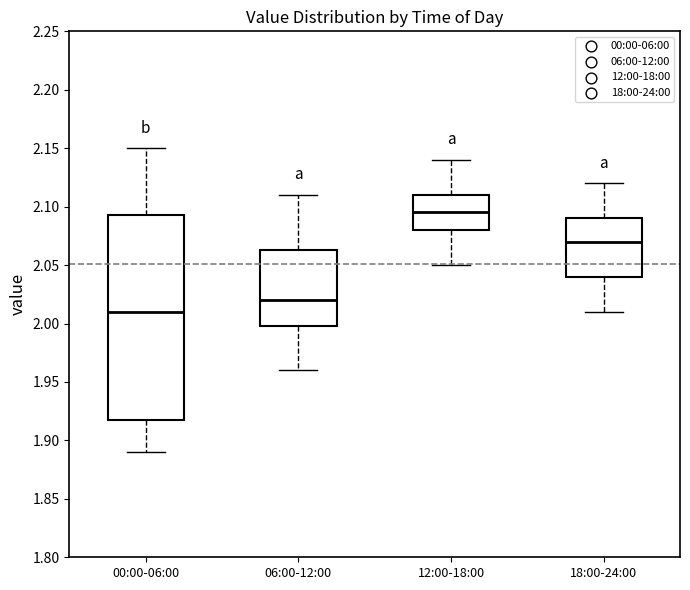

Reading left to right, read every box against the y-axis: the position of its median line, the range the box covers, and the ends of its whiskers. The values are not printed on the chart, so give them approximately, as read against the axis.

00:00-06:00: median 2.010, box 1.920 to 2.095, whiskers 1.890 to 2.150
06:00-12:00: median 2.020, box 2.000 to 2.065, whiskers 1.960 to 2.110
12:00-18:00: median 2.095, box 2.080 to 2.110, whiskers 2.050 to 2.140
18:00-24:00: median 2.070, box 2.040 to 2.090, whiskers 2.010 to 2.120